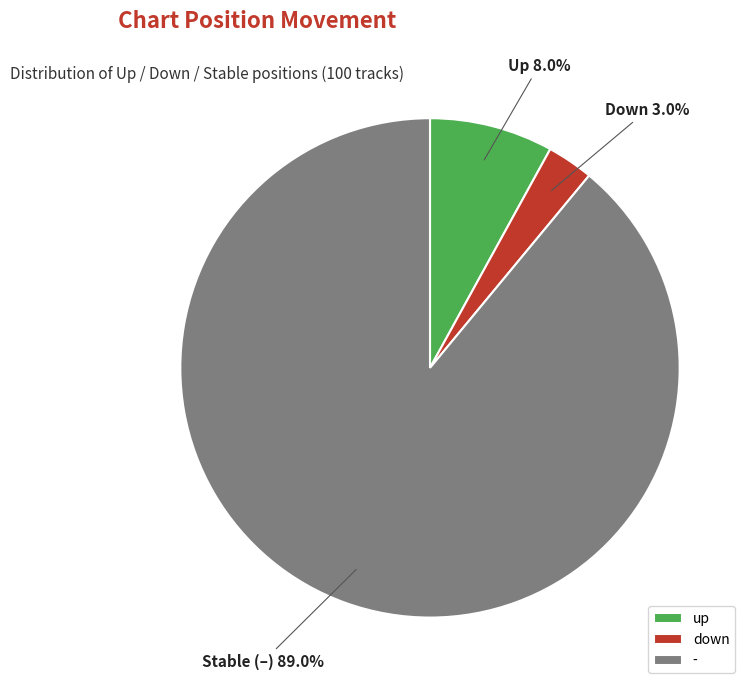

Which slice is the smallest?

down